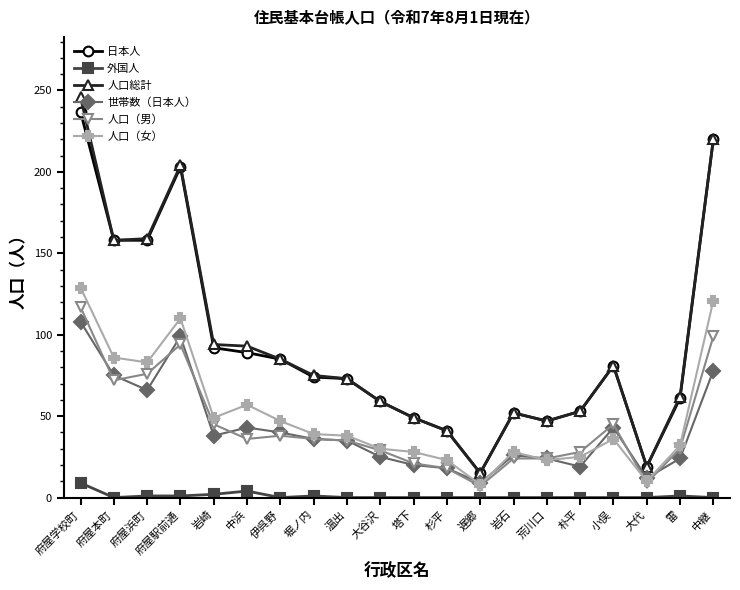

Where does the 人口（男） series first go above 36?

府屋学校町